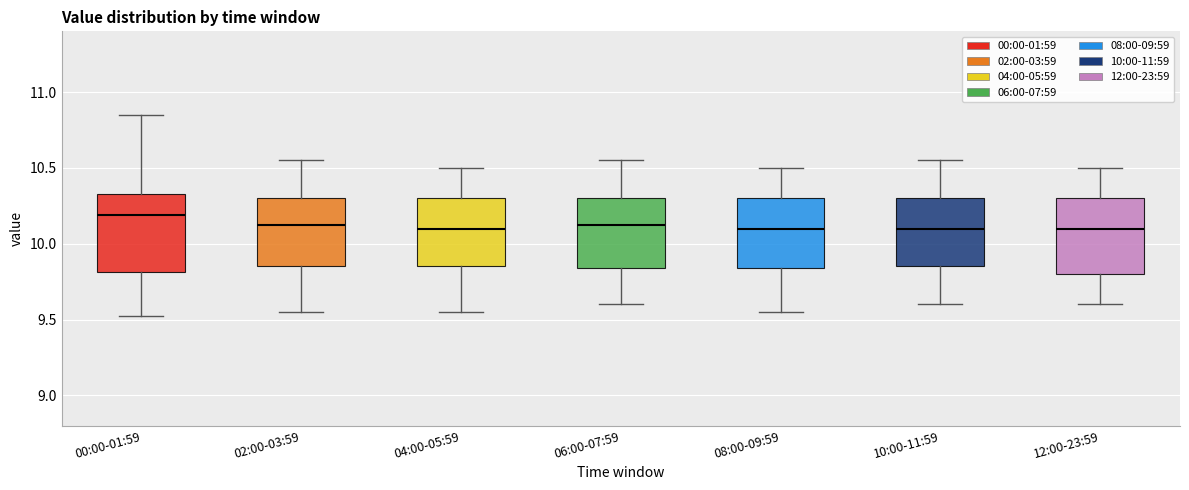

Reading left to right, read every box against the y-axis: the position of its median line, the range the box covers, and the ends of its whiskers. The values are not printed on the chart, so give them approximately, as read against the axis.

00:00-01:59: median 10.20, box 9.80 to 10.35, whiskers 9.50 to 10.85
02:00-03:59: median 10.15, box 9.85 to 10.30, whiskers 9.55 to 10.55
04:00-05:59: median 10.10, box 9.85 to 10.30, whiskers 9.55 to 10.50
06:00-07:59: median 10.15, box 9.85 to 10.30, whiskers 9.60 to 10.55
08:00-09:59: median 10.10, box 9.85 to 10.30, whiskers 9.55 to 10.50
10:00-11:59: median 10.10, box 9.85 to 10.30, whiskers 9.60 to 10.55
12:00-23:59: median 10.10, box 9.80 to 10.30, whiskers 9.60 to 10.50